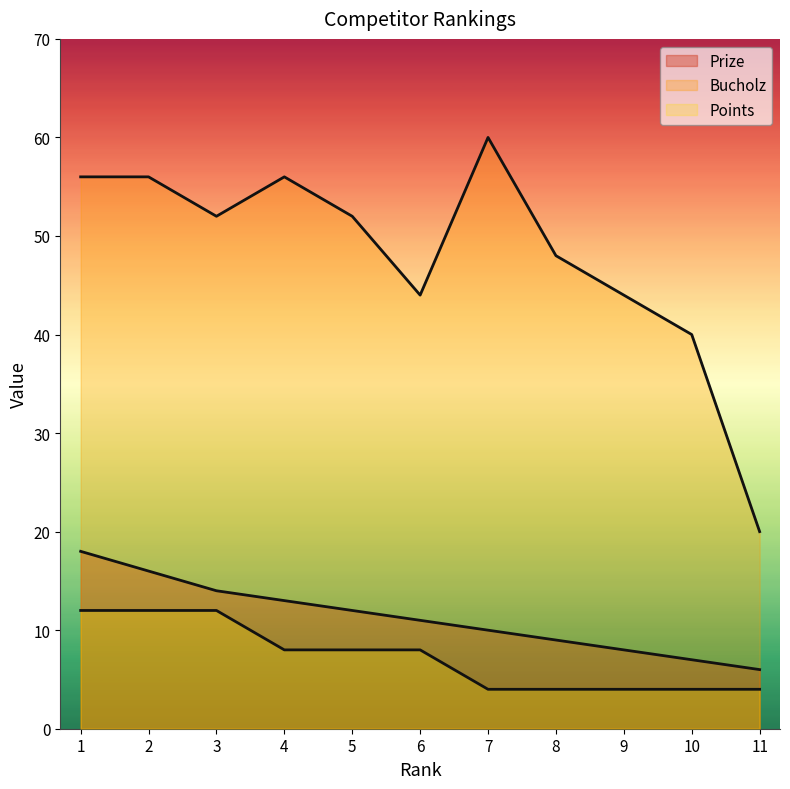

What is the value of the Points point at the 3rd from the left?

12